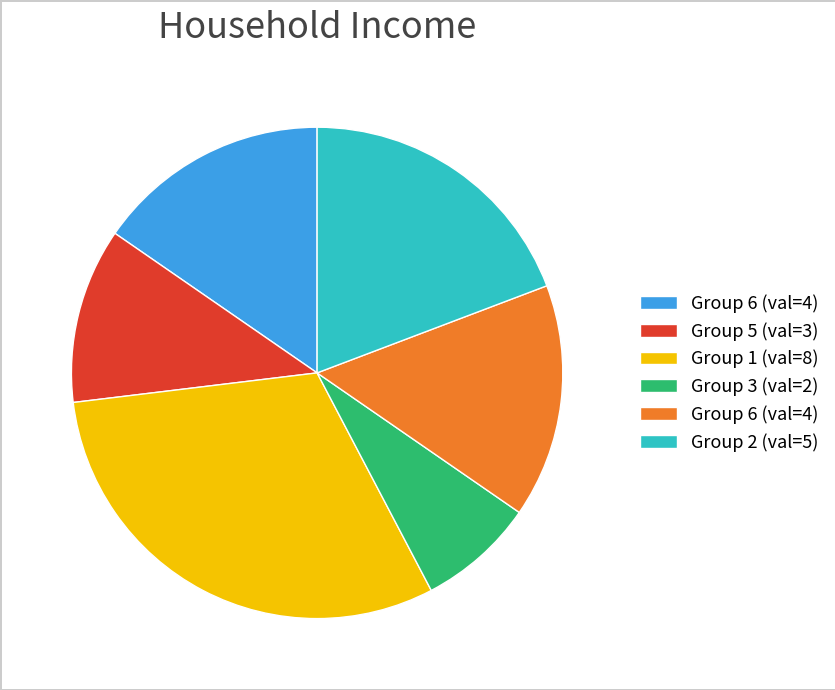

Does any single category account for the majority?

No